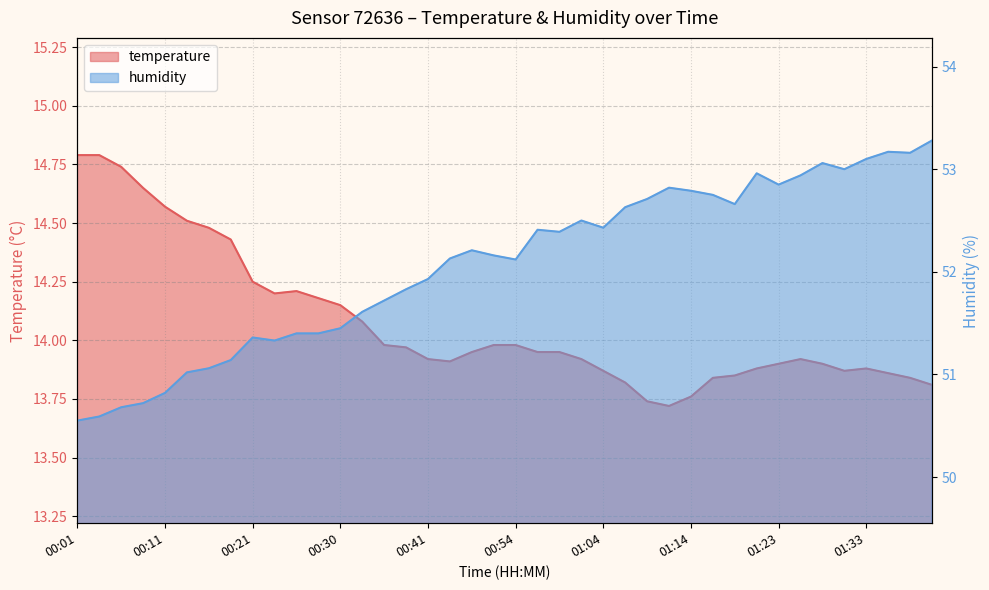

True or false: humidity and temperature cross at least once.

False